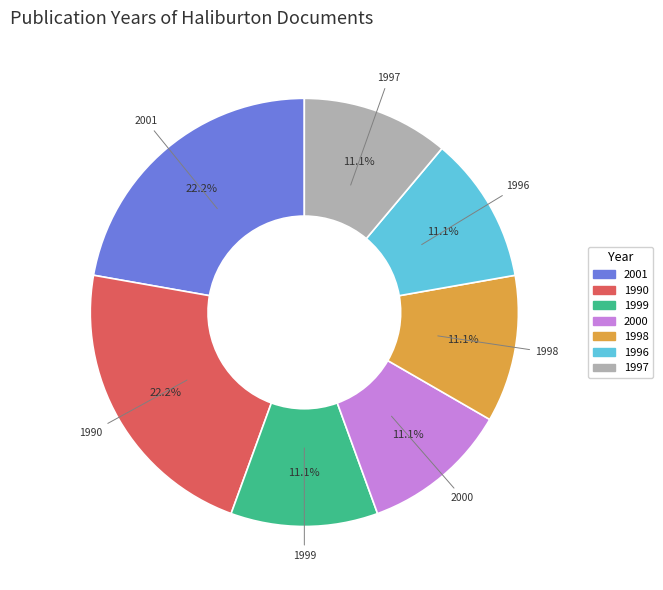

How many slices are in this pie chart?

7